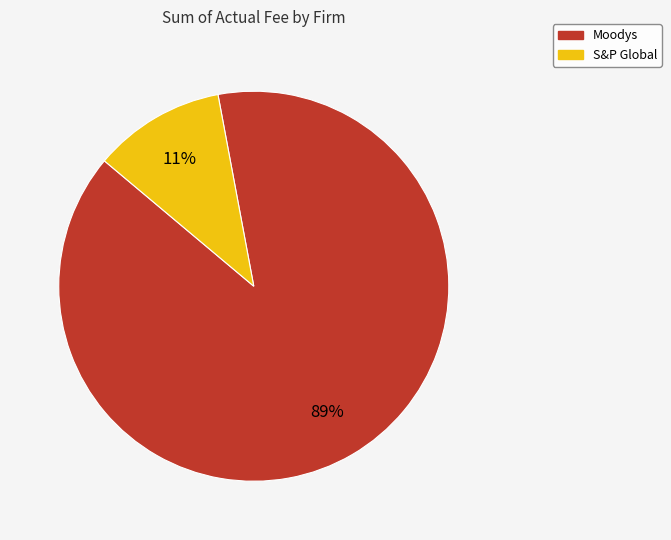

What is the smallest slice in the pie chart?

S&P Global